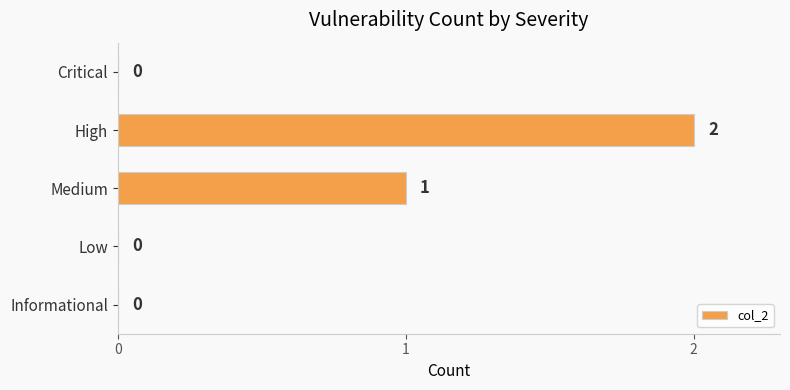

What is the sum of all values?

3